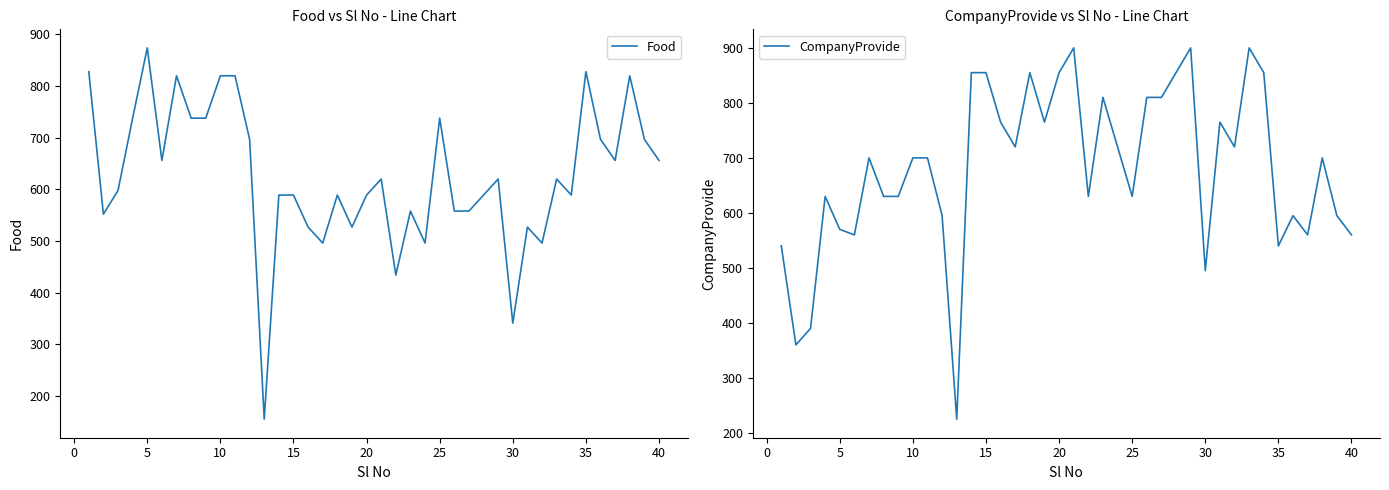

What is the highest value of the Food series?

874